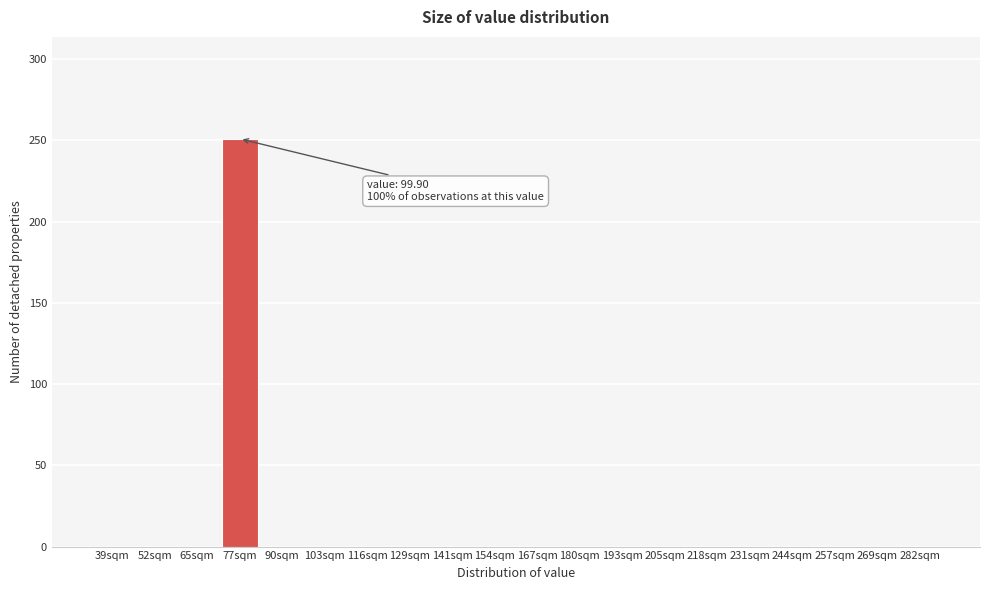

Reading right to left, extract all data points from this chart.

282sqm=0	269sqm=0	257sqm=0	244sqm=0	231sqm=0	218sqm=0	205sqm=0	193sqm=0	180sqm=0	167sqm=0	154sqm=0	141sqm=0	129sqm=0	116sqm=0	103sqm=0	90sqm=0	77sqm=251	65sqm=0	52sqm=0	39sqm=0